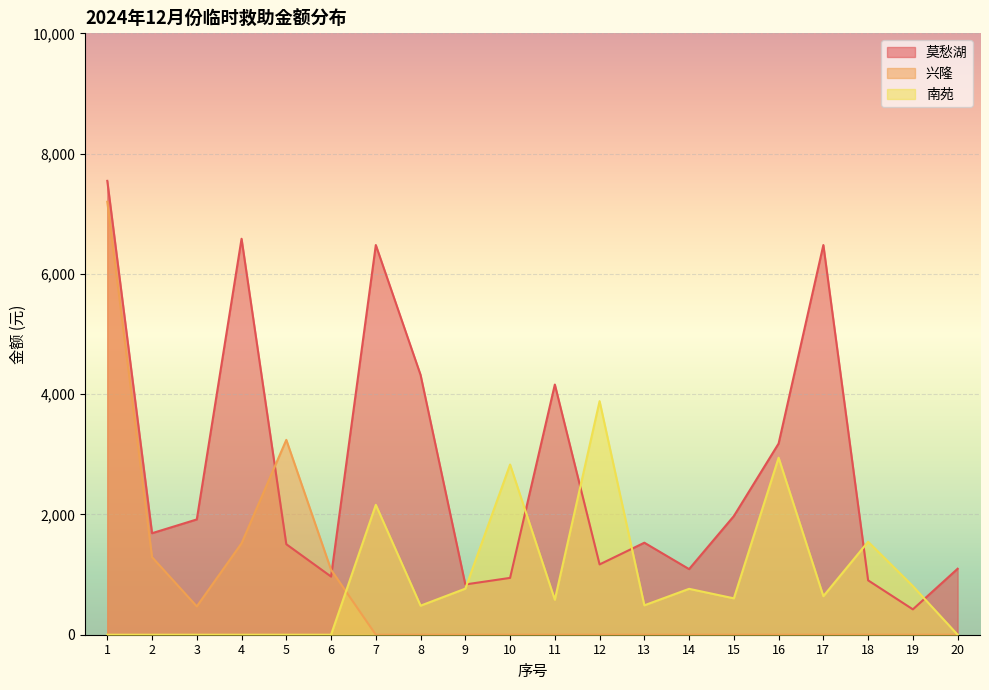

How many data points does each series have?

20